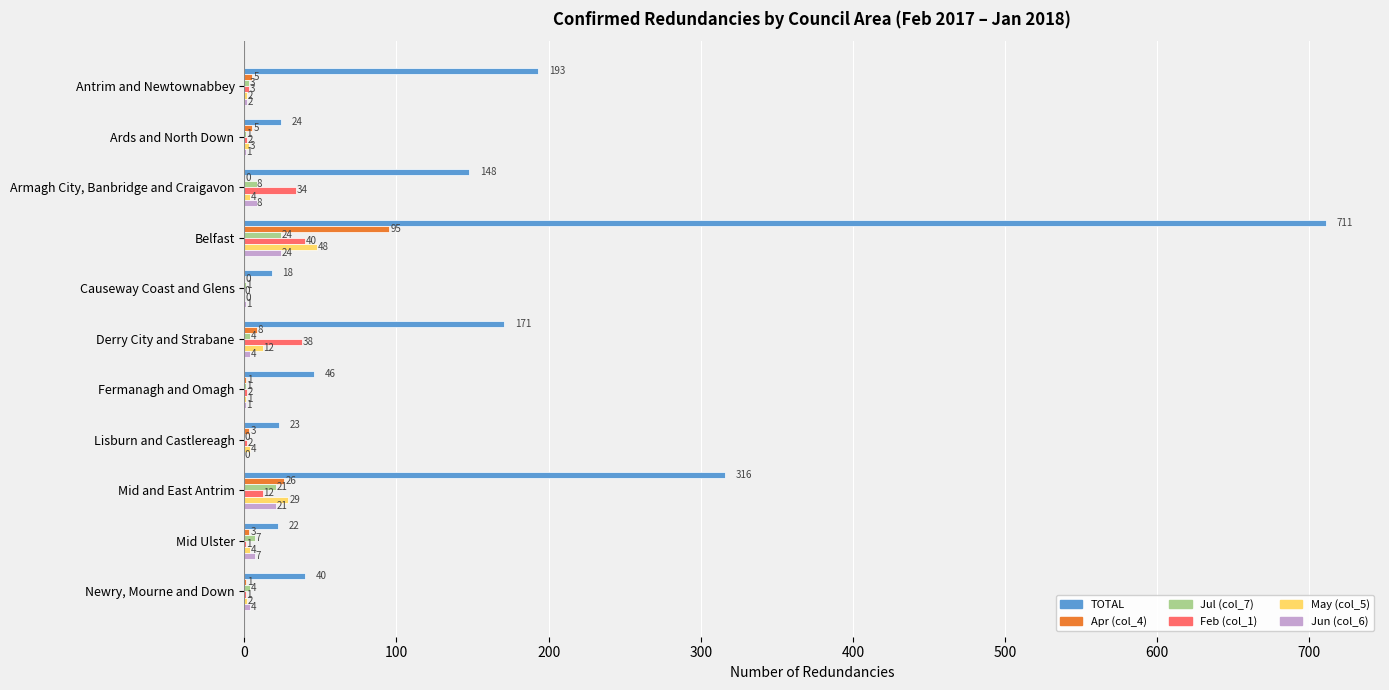

What is the sum of all Jul (col_7) values?

74